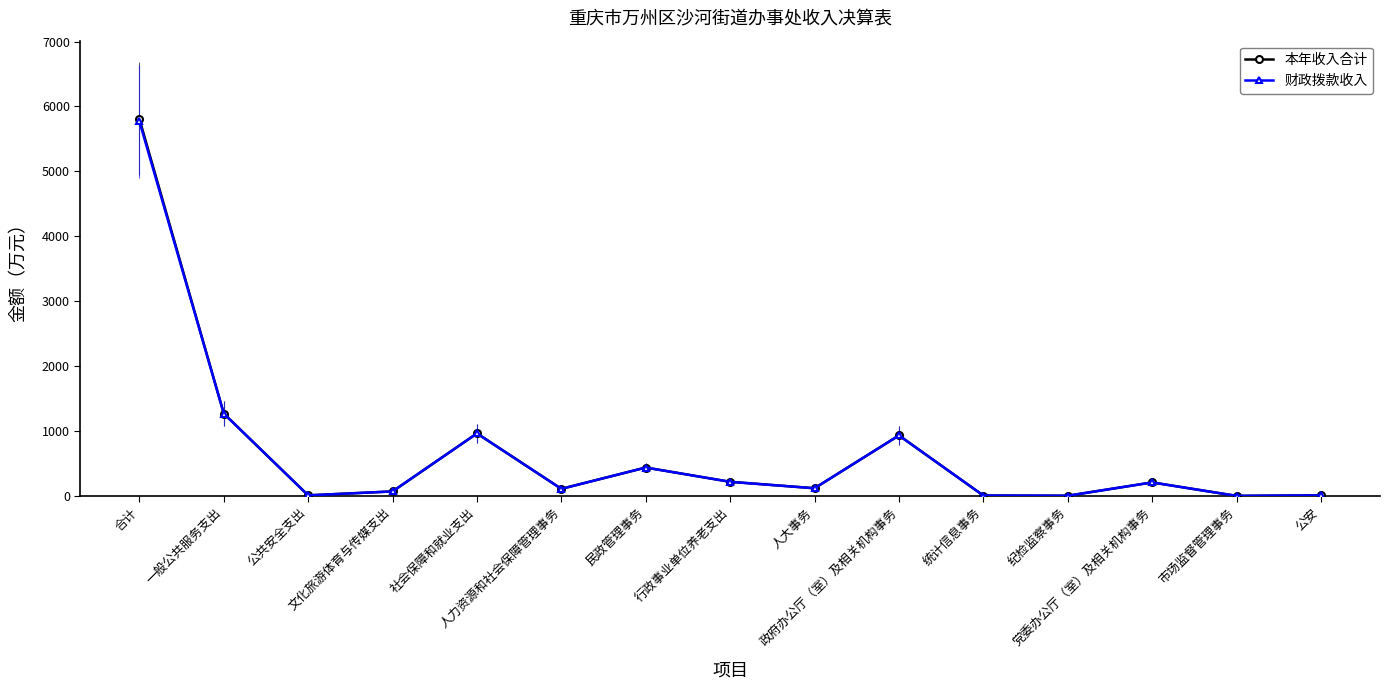

Where is the first local minimum for 财政拨款收入?

公共安全支出